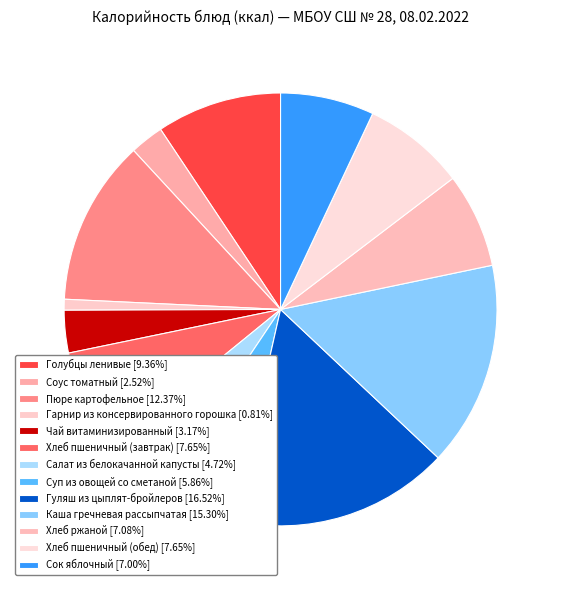

What percentage is NOT represented by Гуляш из цыплят-бройлеров?

83.5%